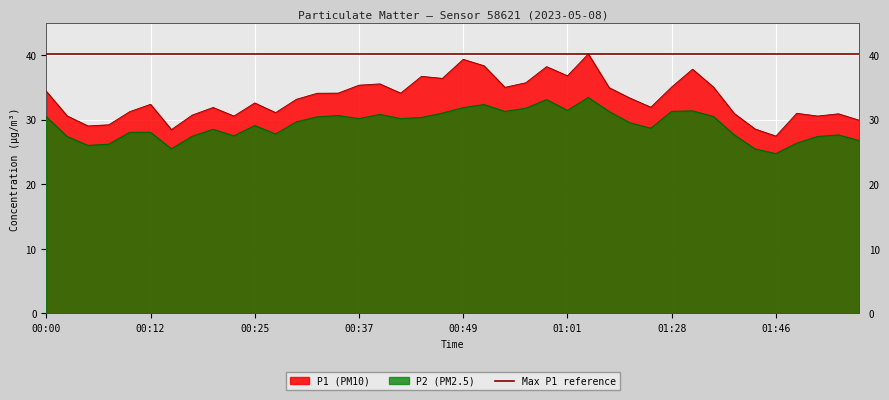

What is the difference between the P1 values at 06:30 and 01:00?

14.7